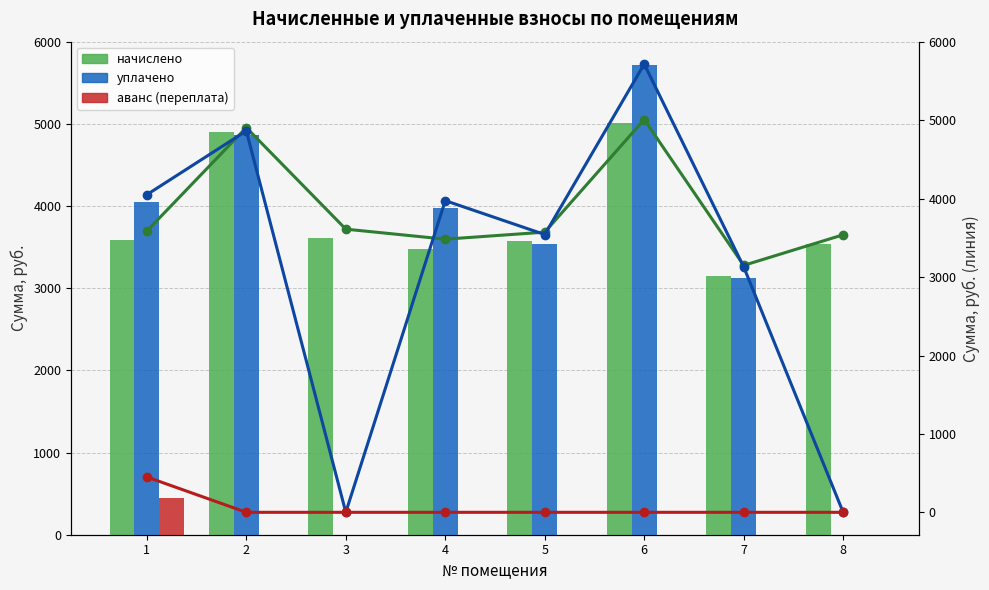

What is the average value of the уплачено series?

3161.0